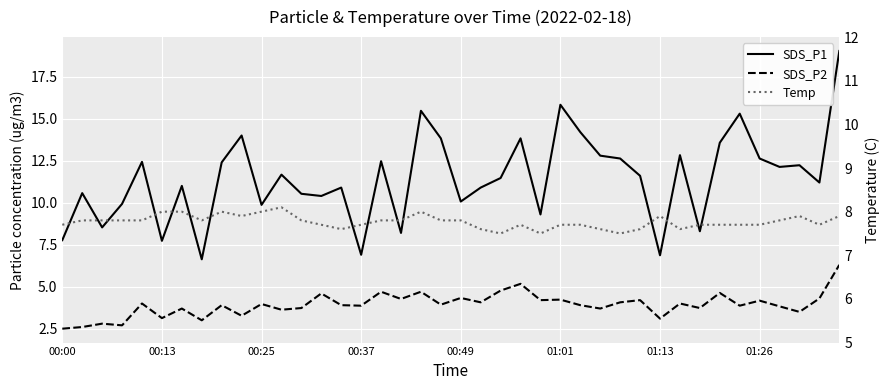

Reading right to left, extract all data points from this chart.

SDS_P1: 19.0	11.2	12.2	12.1	12.6	15.3	13.6	8.3	12.8	6.9	11.6	12.6	12.8	14.2	15.8	9.3	13.8	11.5	10.9	10.1	13.8	15.5	8.2	12.5	6.9	10.9	10.4	10.5	11.7	9.9	14.0	12.4	6.6	11.0	7.7	12.4	9.9	8.5	10.6	7.8
SDS_P2: 6.3	4.3	3.5	3.8	4.2	3.9	4.6	3.7	4.0	3.1	4.2	4.1	3.7	3.9	4.2	4.2	5.2	4.8	4.1	4.3	3.9	4.7	4.3	4.7	3.9	3.9	4.6	3.7	3.6	4.0	3.3	3.9	3.0	3.7	3.1	4.0	2.7	2.8	2.6	2.5
Temp: 7.9	7.7	7.9	7.8	7.7	7.7	7.7	7.7	7.6	7.9	7.6	7.5	7.6	7.7	7.7	7.5	7.7	7.5	7.6	7.8	7.8	8.0	7.8	7.8	7.7	7.6	7.7	7.8	8.1	8.0	7.9	8.0	7.8	8.0	8.0	7.8	7.8	7.8	7.8	7.7